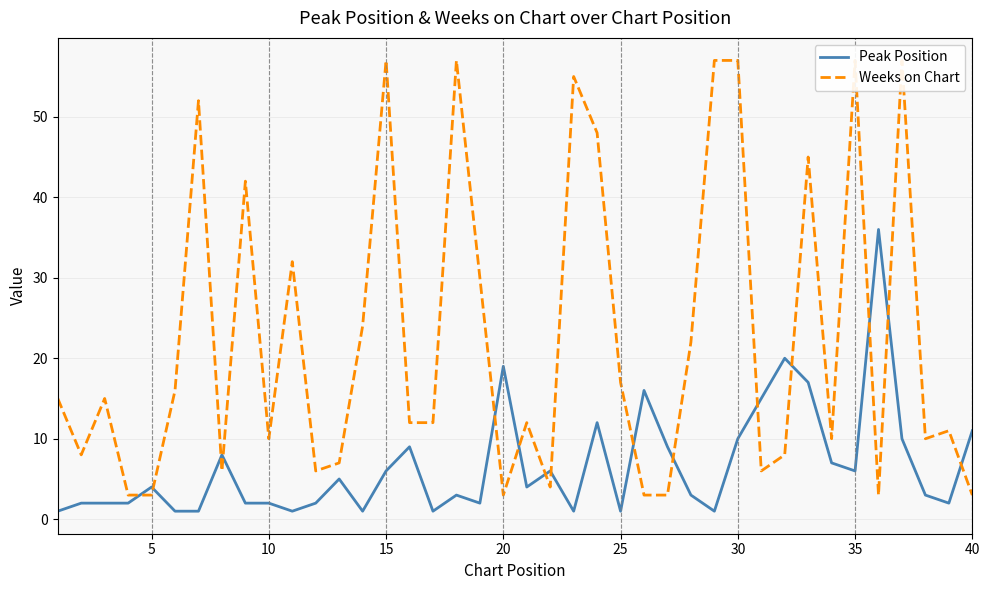

True or false: Peak Position has a value of 8 at 35.

False